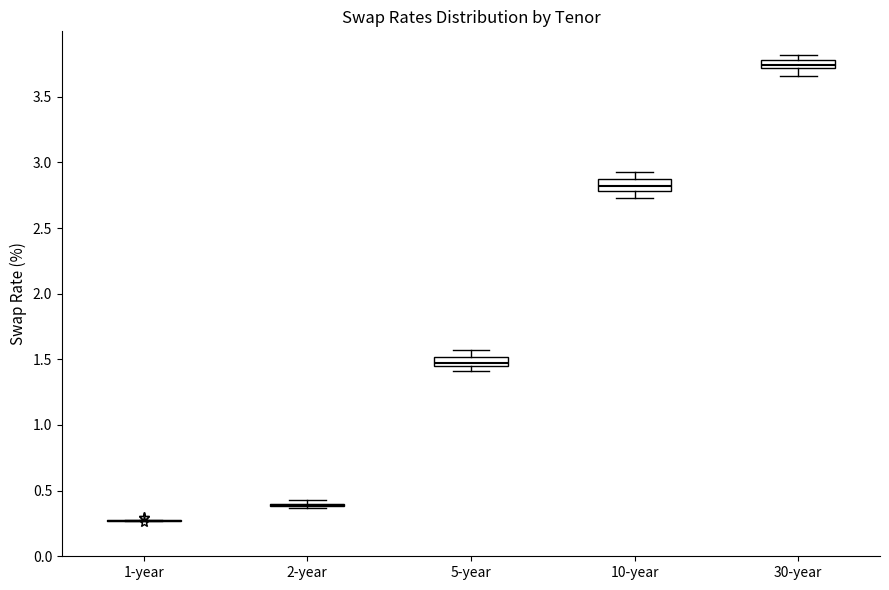

Where is the upper edge of the box for 10-year on the y-axis? The values are not printed on the chart, so give them approximately, as read against the axis.

2.85